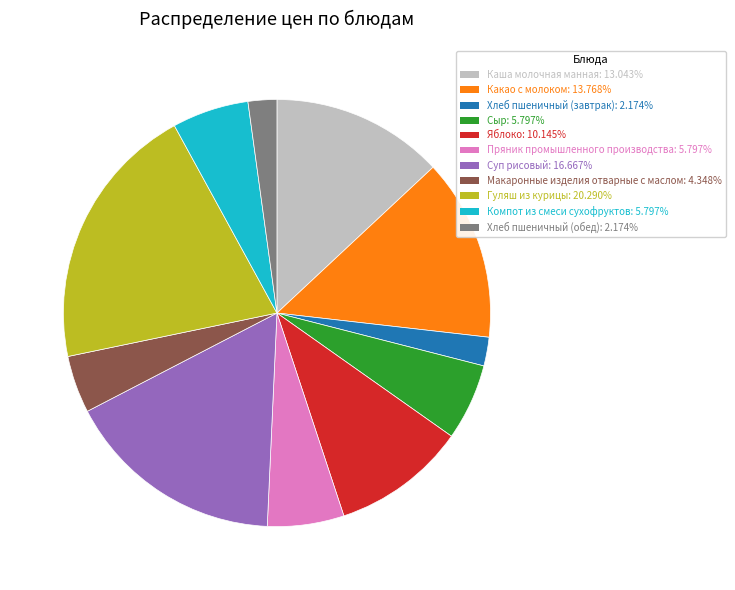

Does Макаронные изделия отварные с маслом account for over 50% of the chart?

No